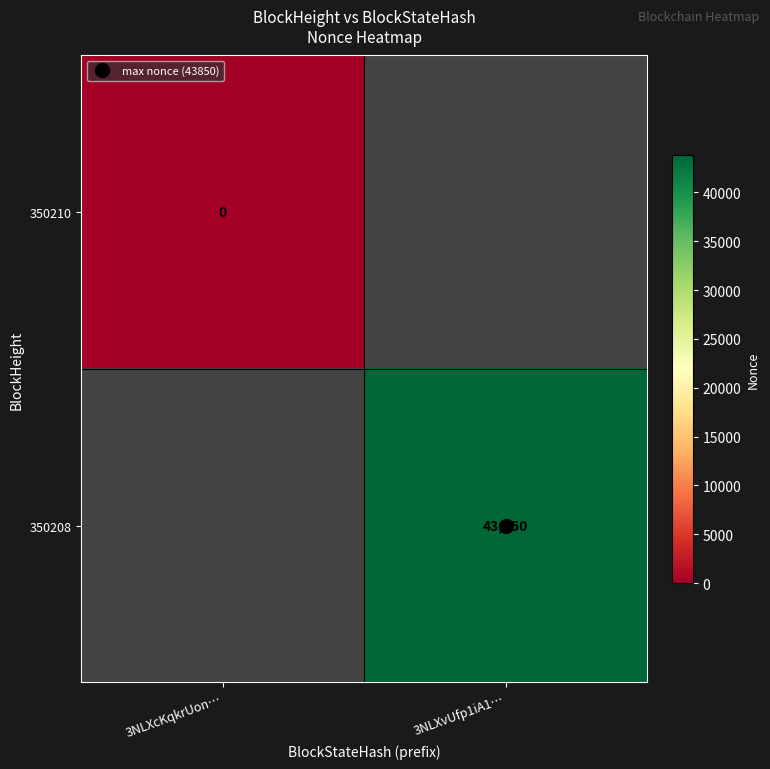

List the series in order of their overall mean, lowest first.

350210, 350208